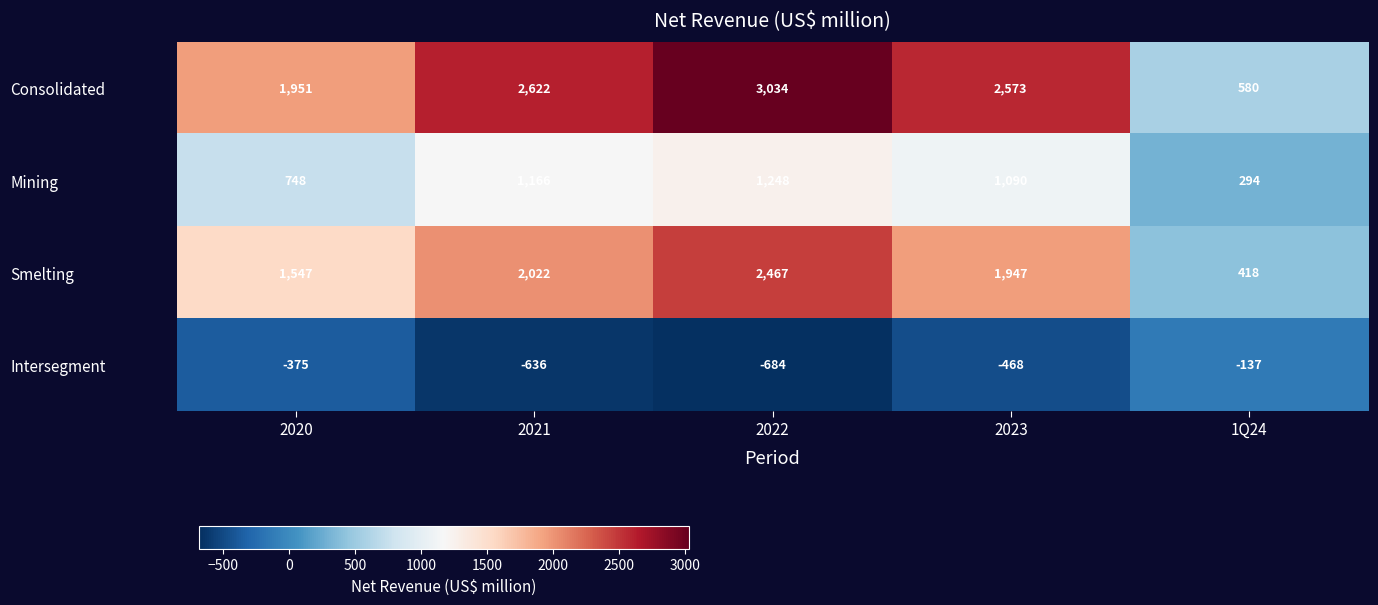

Which category has the lowest value in the Smelting series?

1Q24